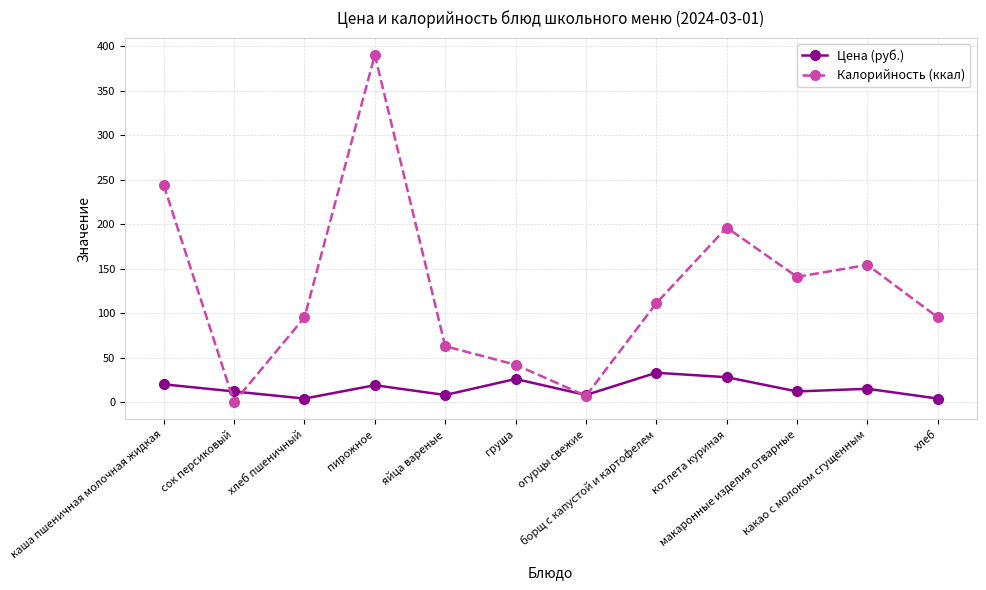

Read the Цена (руб.) value at борщ с капустой и картофелем.

33.0